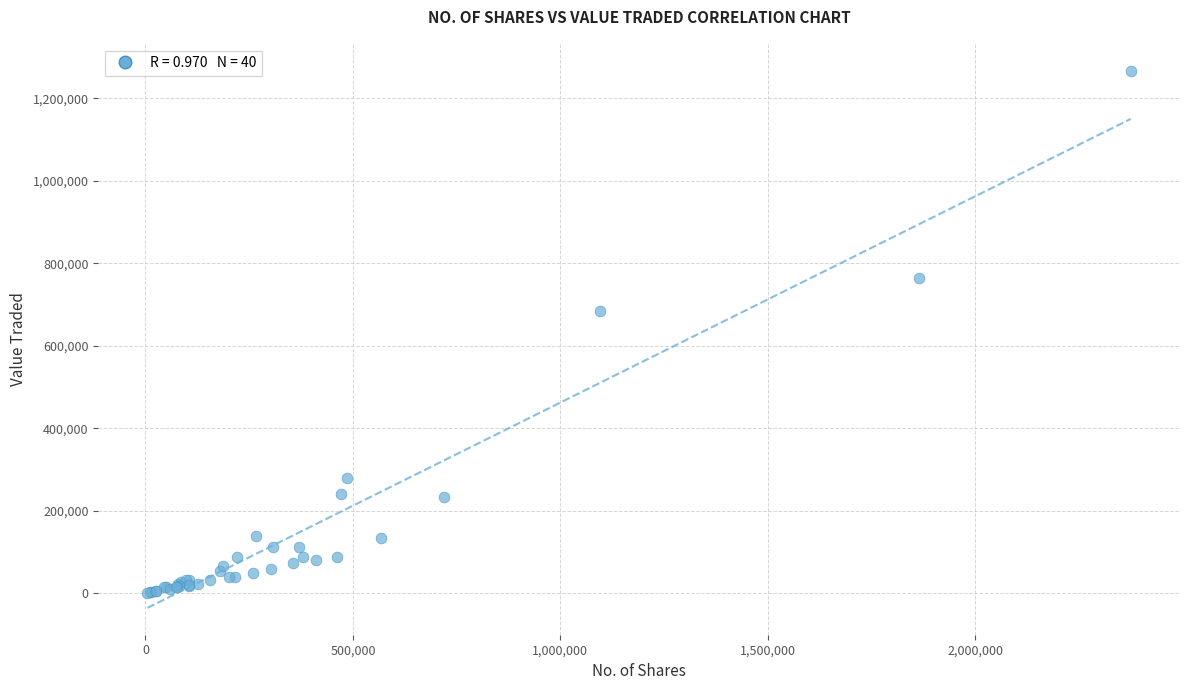

What Y value in the scatter plot is closest to 633816?

685473